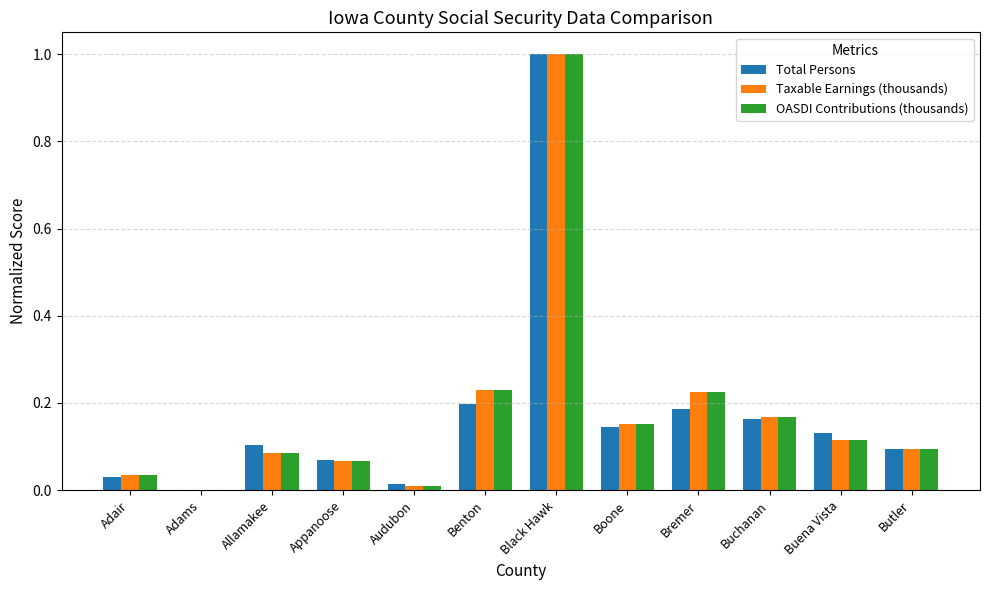

Which label corresponds to the largest value in the chart?

Black Hawk